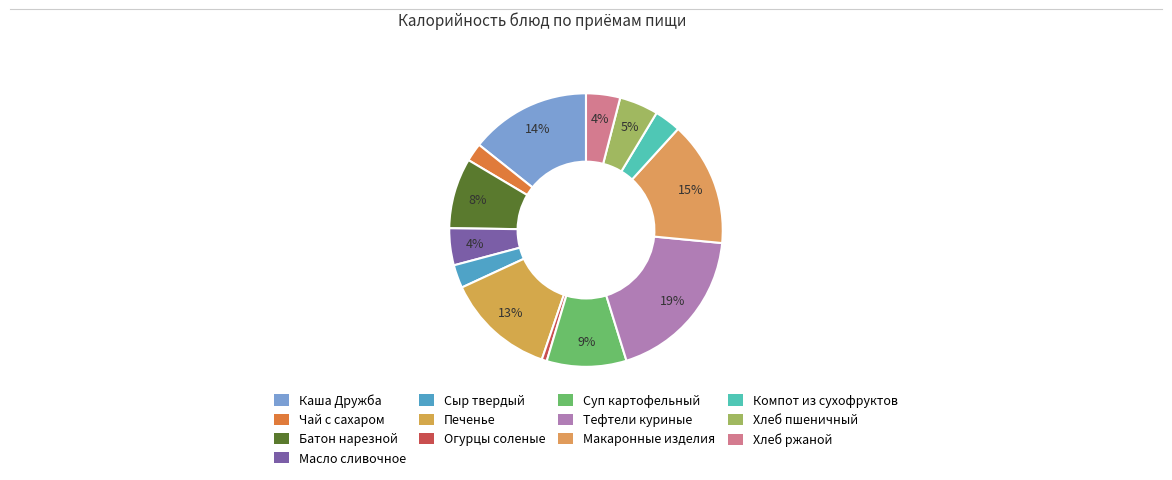

To the nearest percent, what is the difference between the Батон нарезной and Огурцы соленые slice percentages?

8%